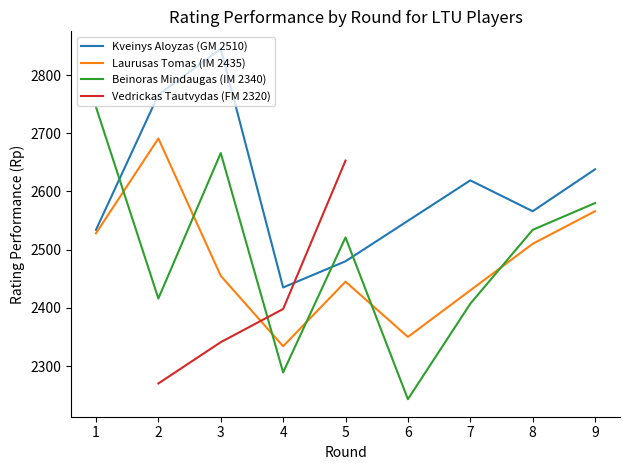

What is the value of the Beinoras Mindaugas (IM 2340) point at the 9th from the left?

2580